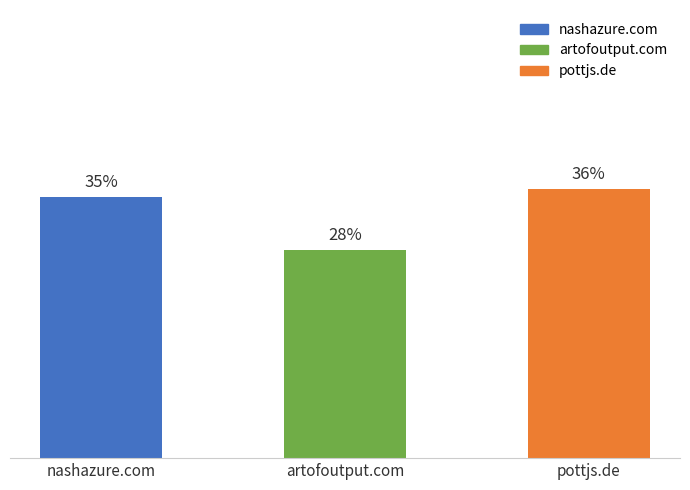

What position from the left is nashazure.com?

1